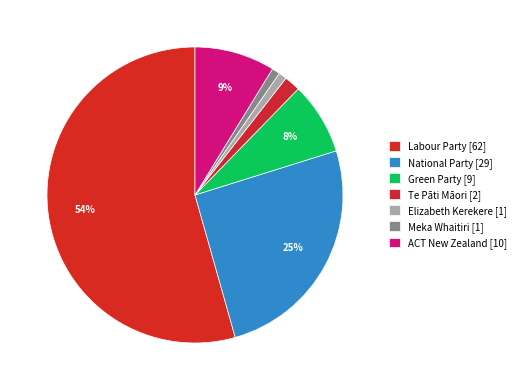

To the nearest percent, what portion does Green Party represent?

8%